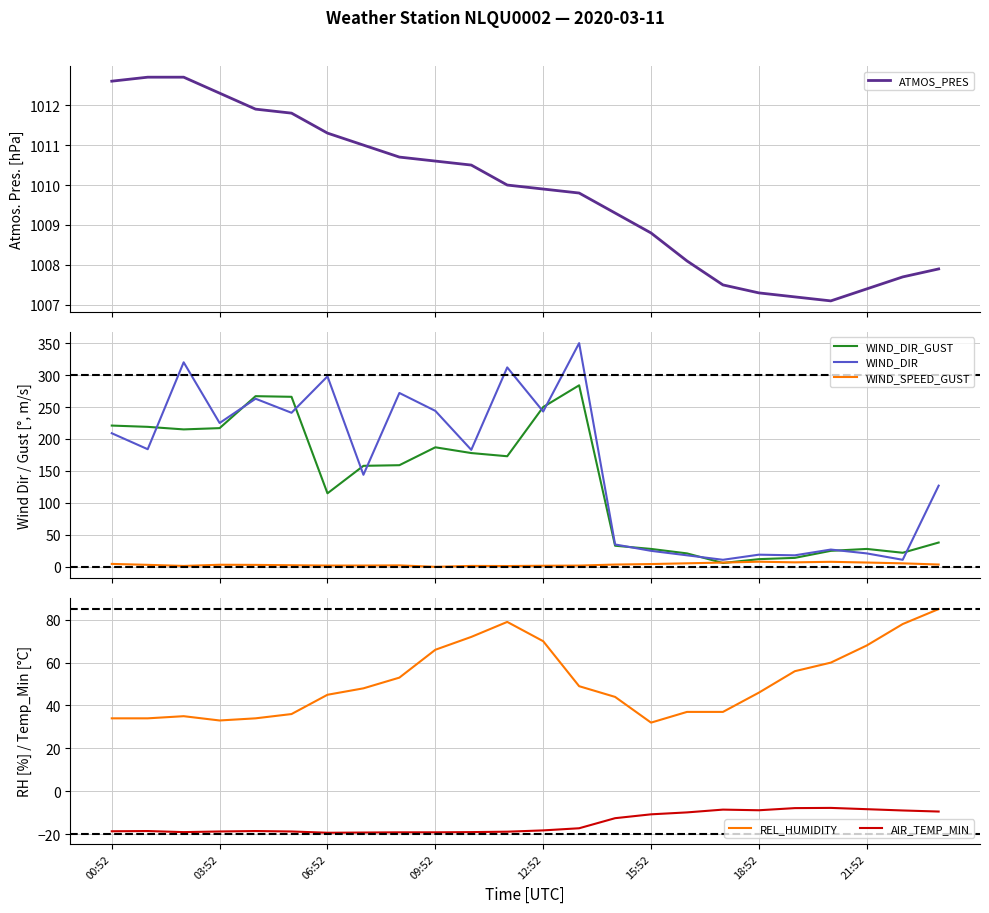

How many interior local peaks does the AIR_TEMP_MIN series have?

4